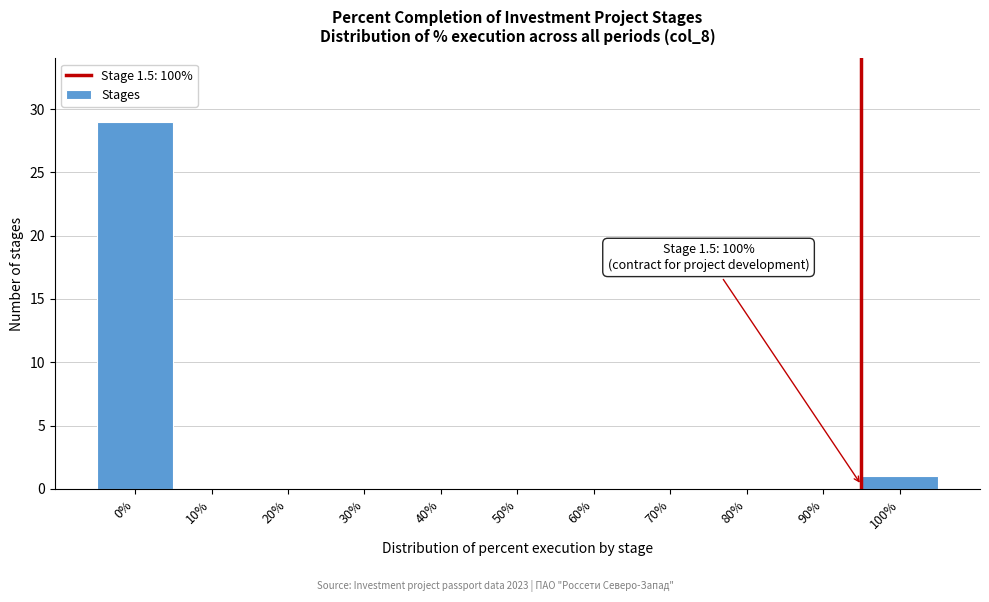

Reading right to left, what are all the values shown in this chart?

100%=1	90%=0	80%=0	70%=0	60%=0	50%=0	40%=0	30%=0	20%=0	10%=0	0%=29